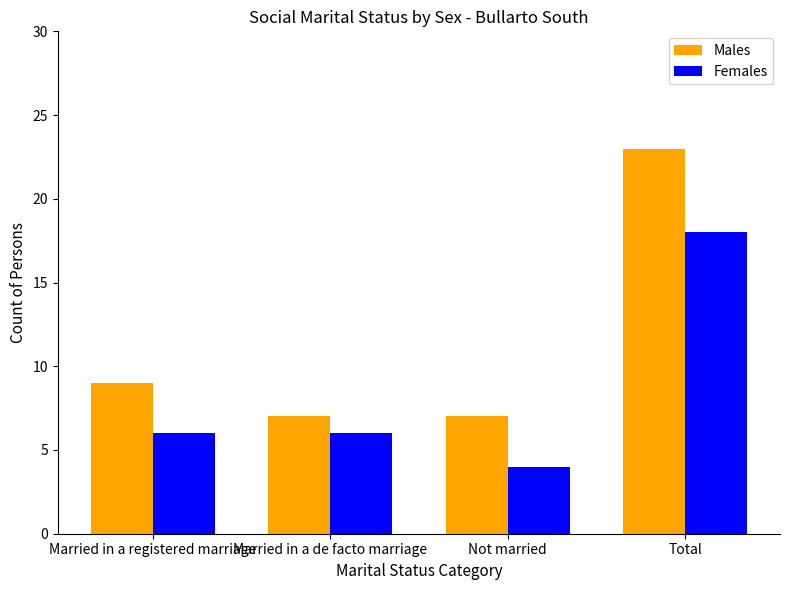

At which category is the sum across all series the highest?

Total